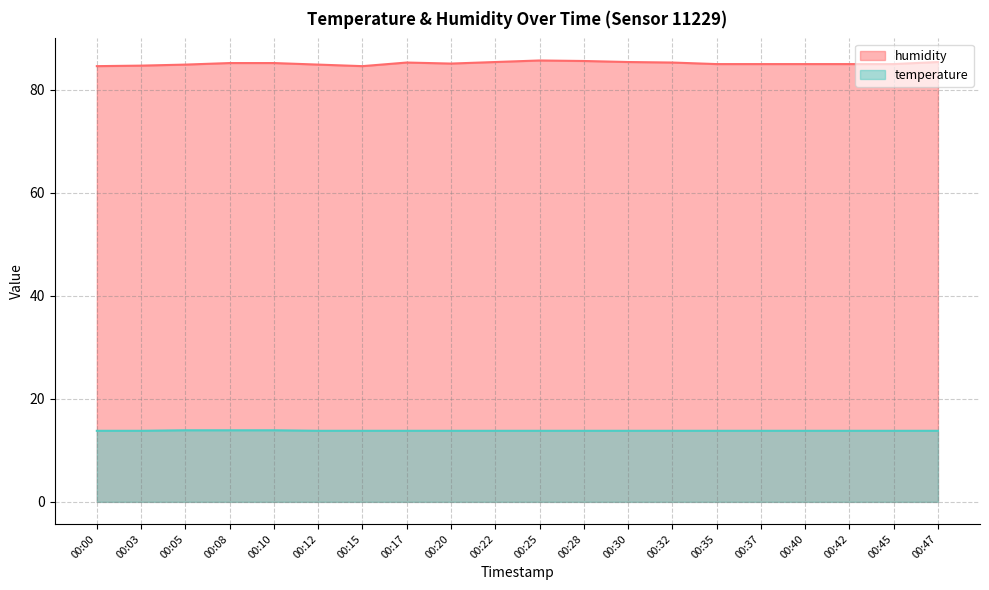

True or false: temperature and humidity intersect in this chart.

False